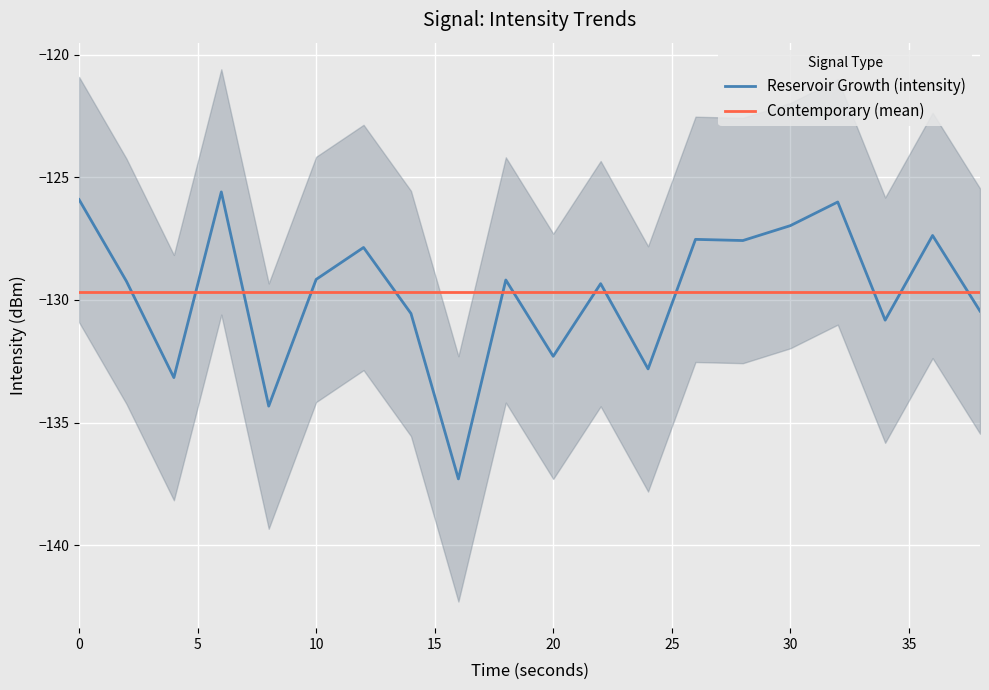

True or false: Contemporary (mean) and Reservoir Growth (intensity) intersect in this chart.

True